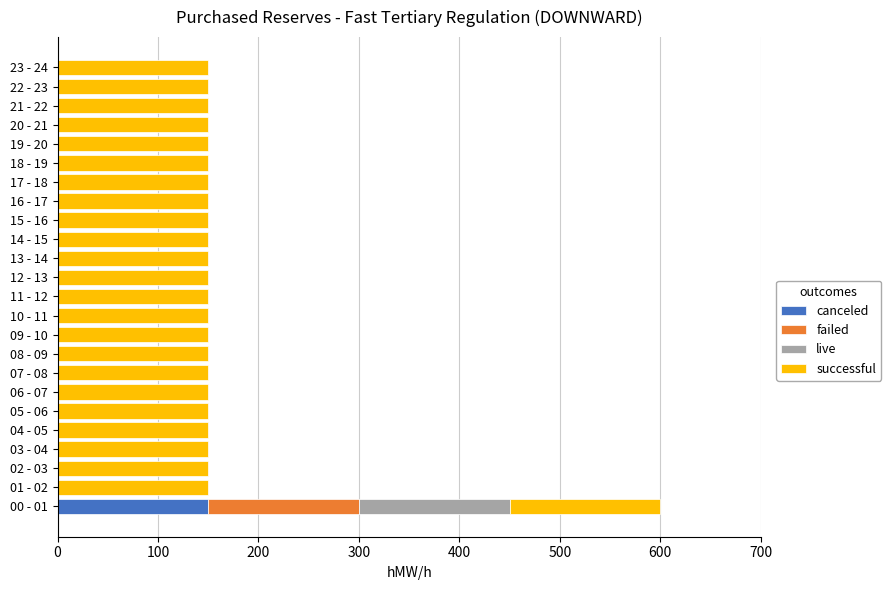

At which category is the sum across all series the highest?

00 - 01